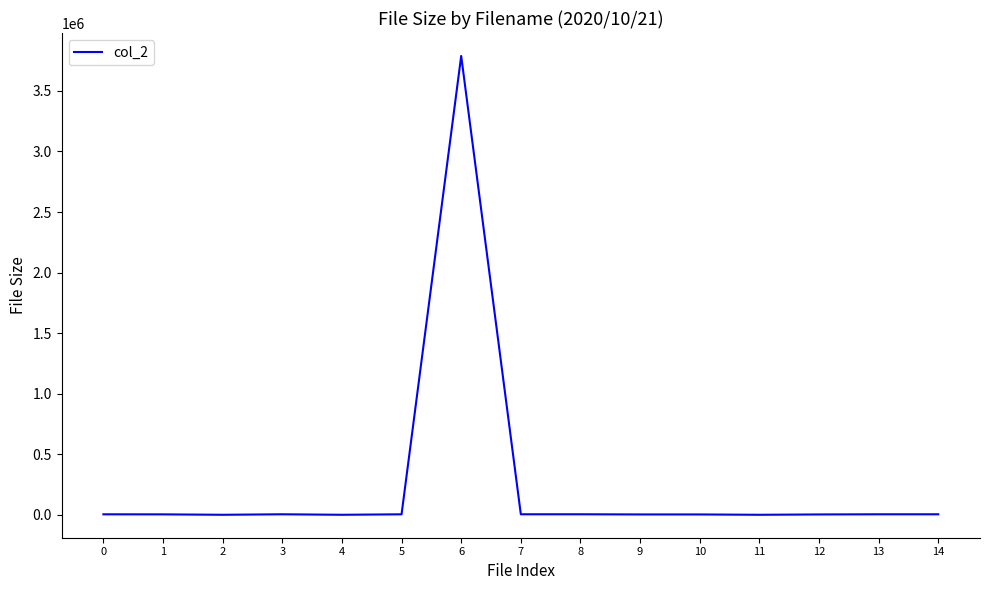

What is the greatest value displayed?

3788257